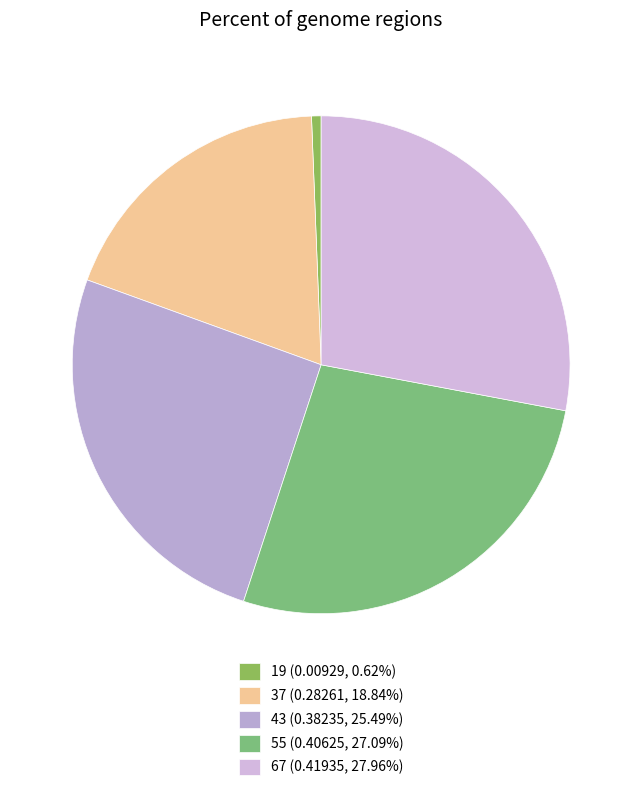

How many slices are in this pie chart?

5